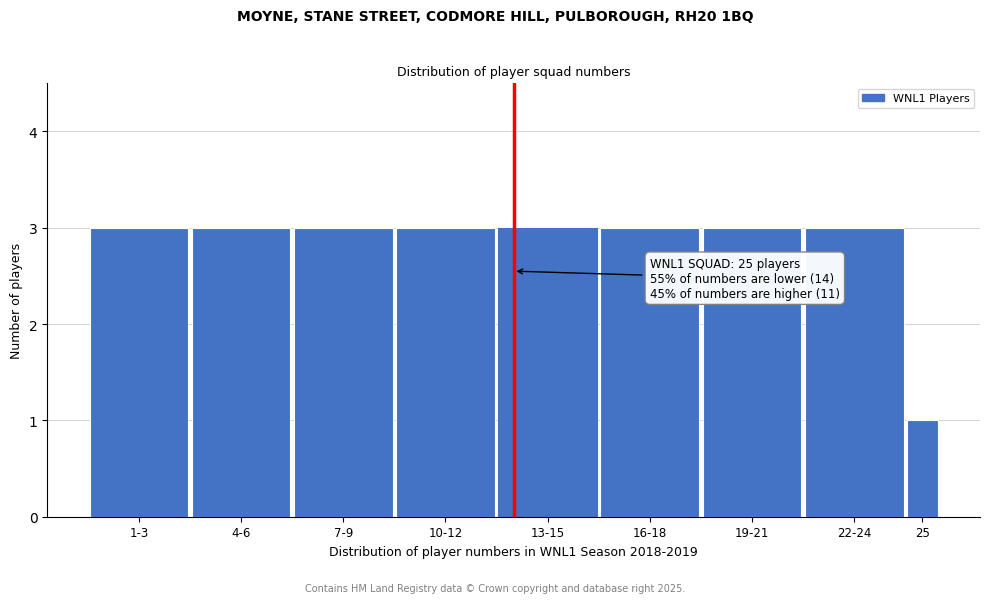

Reading left to right, list all the values displayed in this chart.

1-3=3	4-6=3	7-9=3	10-12=3	13-15=3	16-18=3	19-21=3	22-24=3	25=1